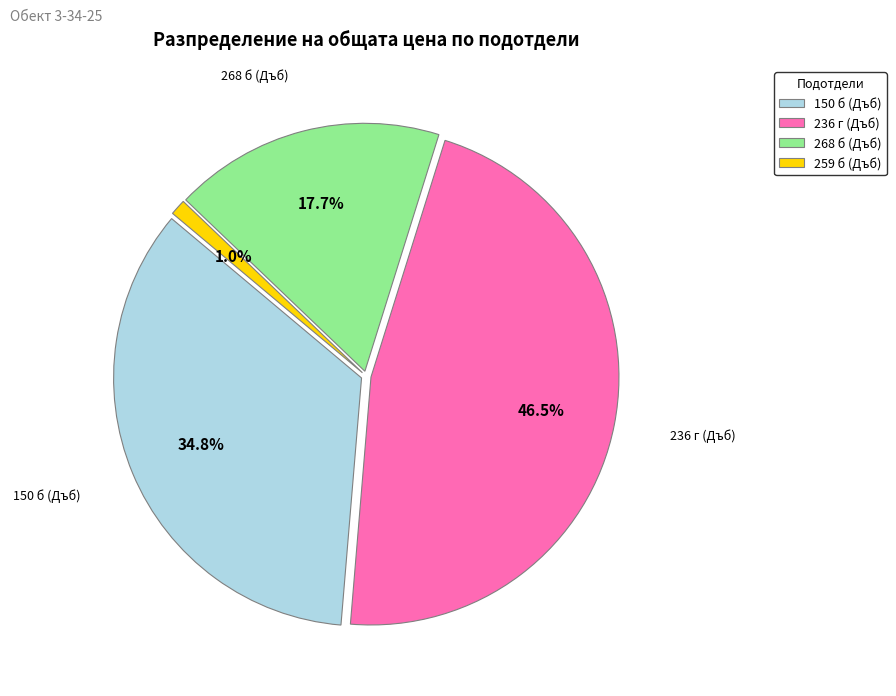

Rank the categories by value from lowest to highest.

259 б (Дъб), 268 б (Дъб), 150 б (Дъб), 236 г (Дъб)